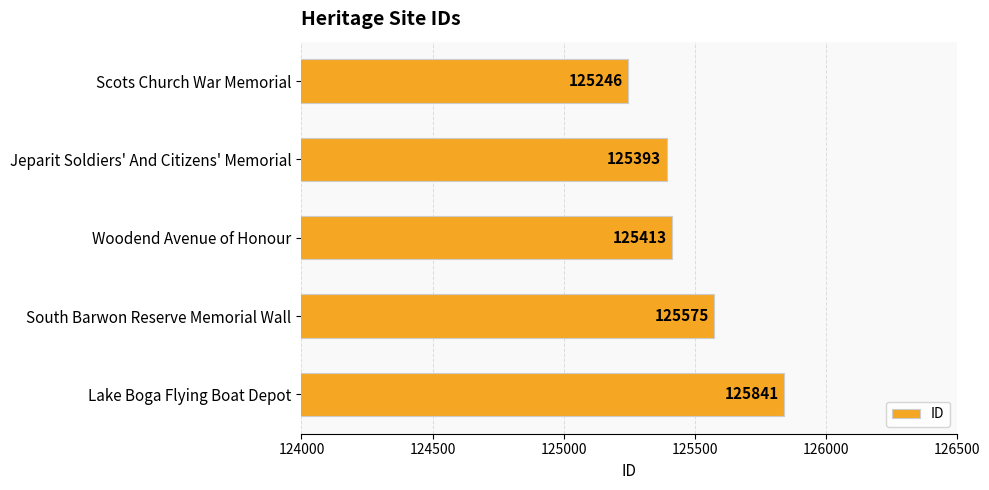

Reading top to bottom, list all the values displayed in this chart.

125246	125393	125413	125575	125841